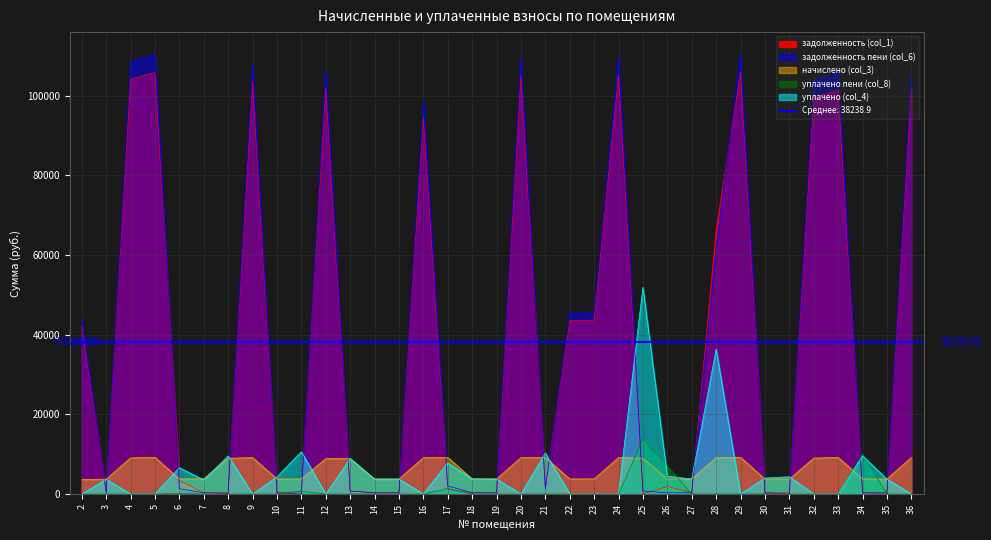

Between which two adjacent categories do уплачено (col_4) and задолженность (col_1) first intersect?

2 and 3